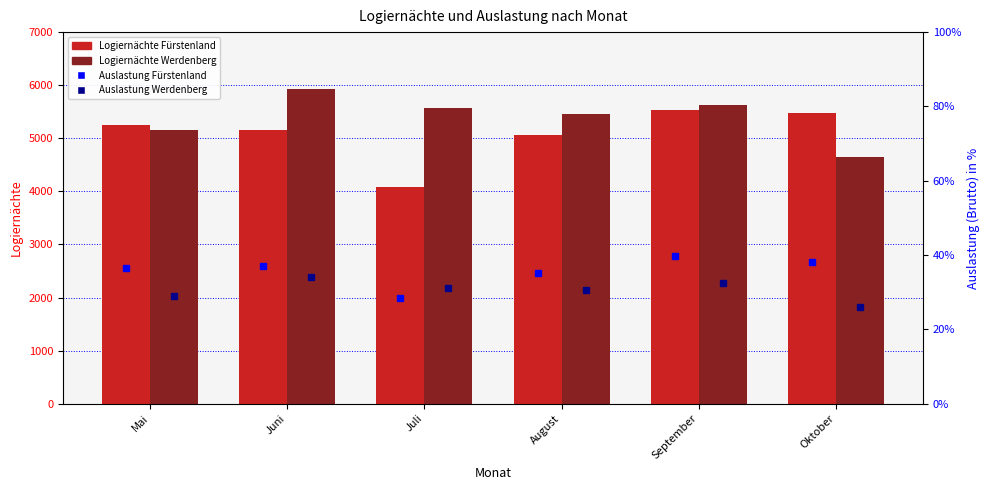

What is the minimum value for Auslastung Werdenberg (%)?

26.0